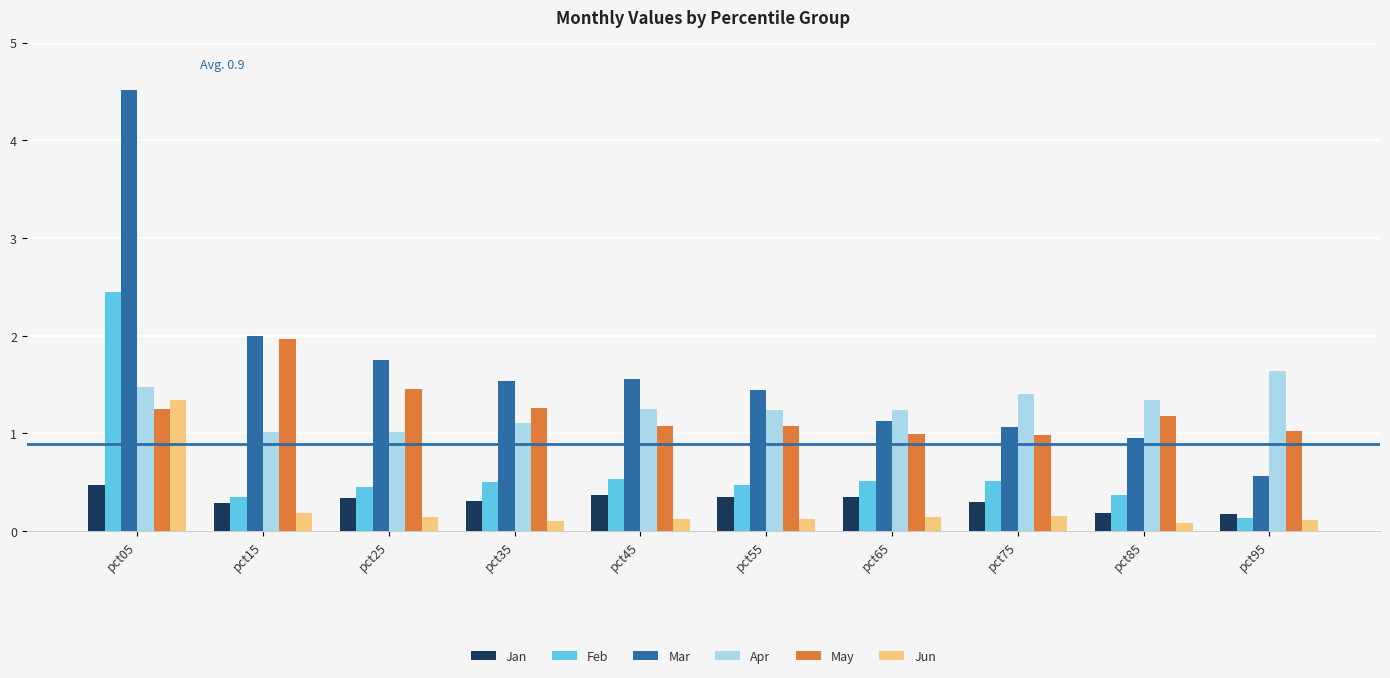

What is the sum of the Mar values at pct35 and pct45?

3.1